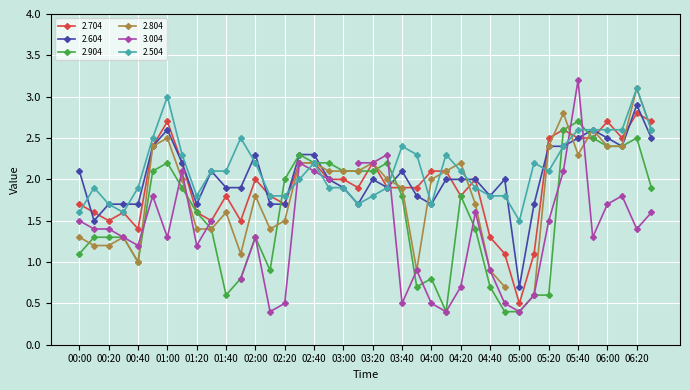

What is the minimum value for 2.504?

1.5